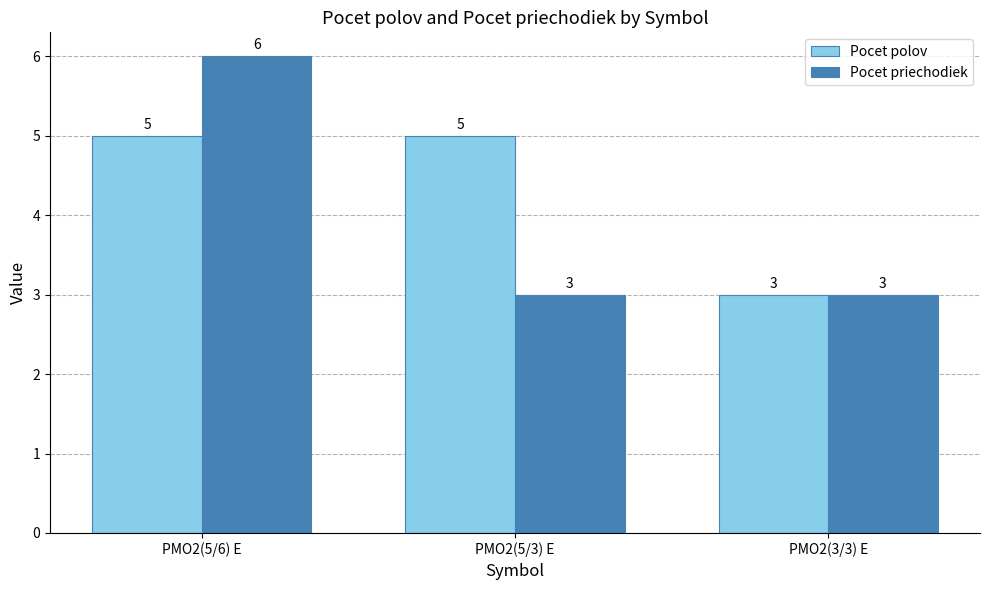

Does the chart contain any negative values?

No